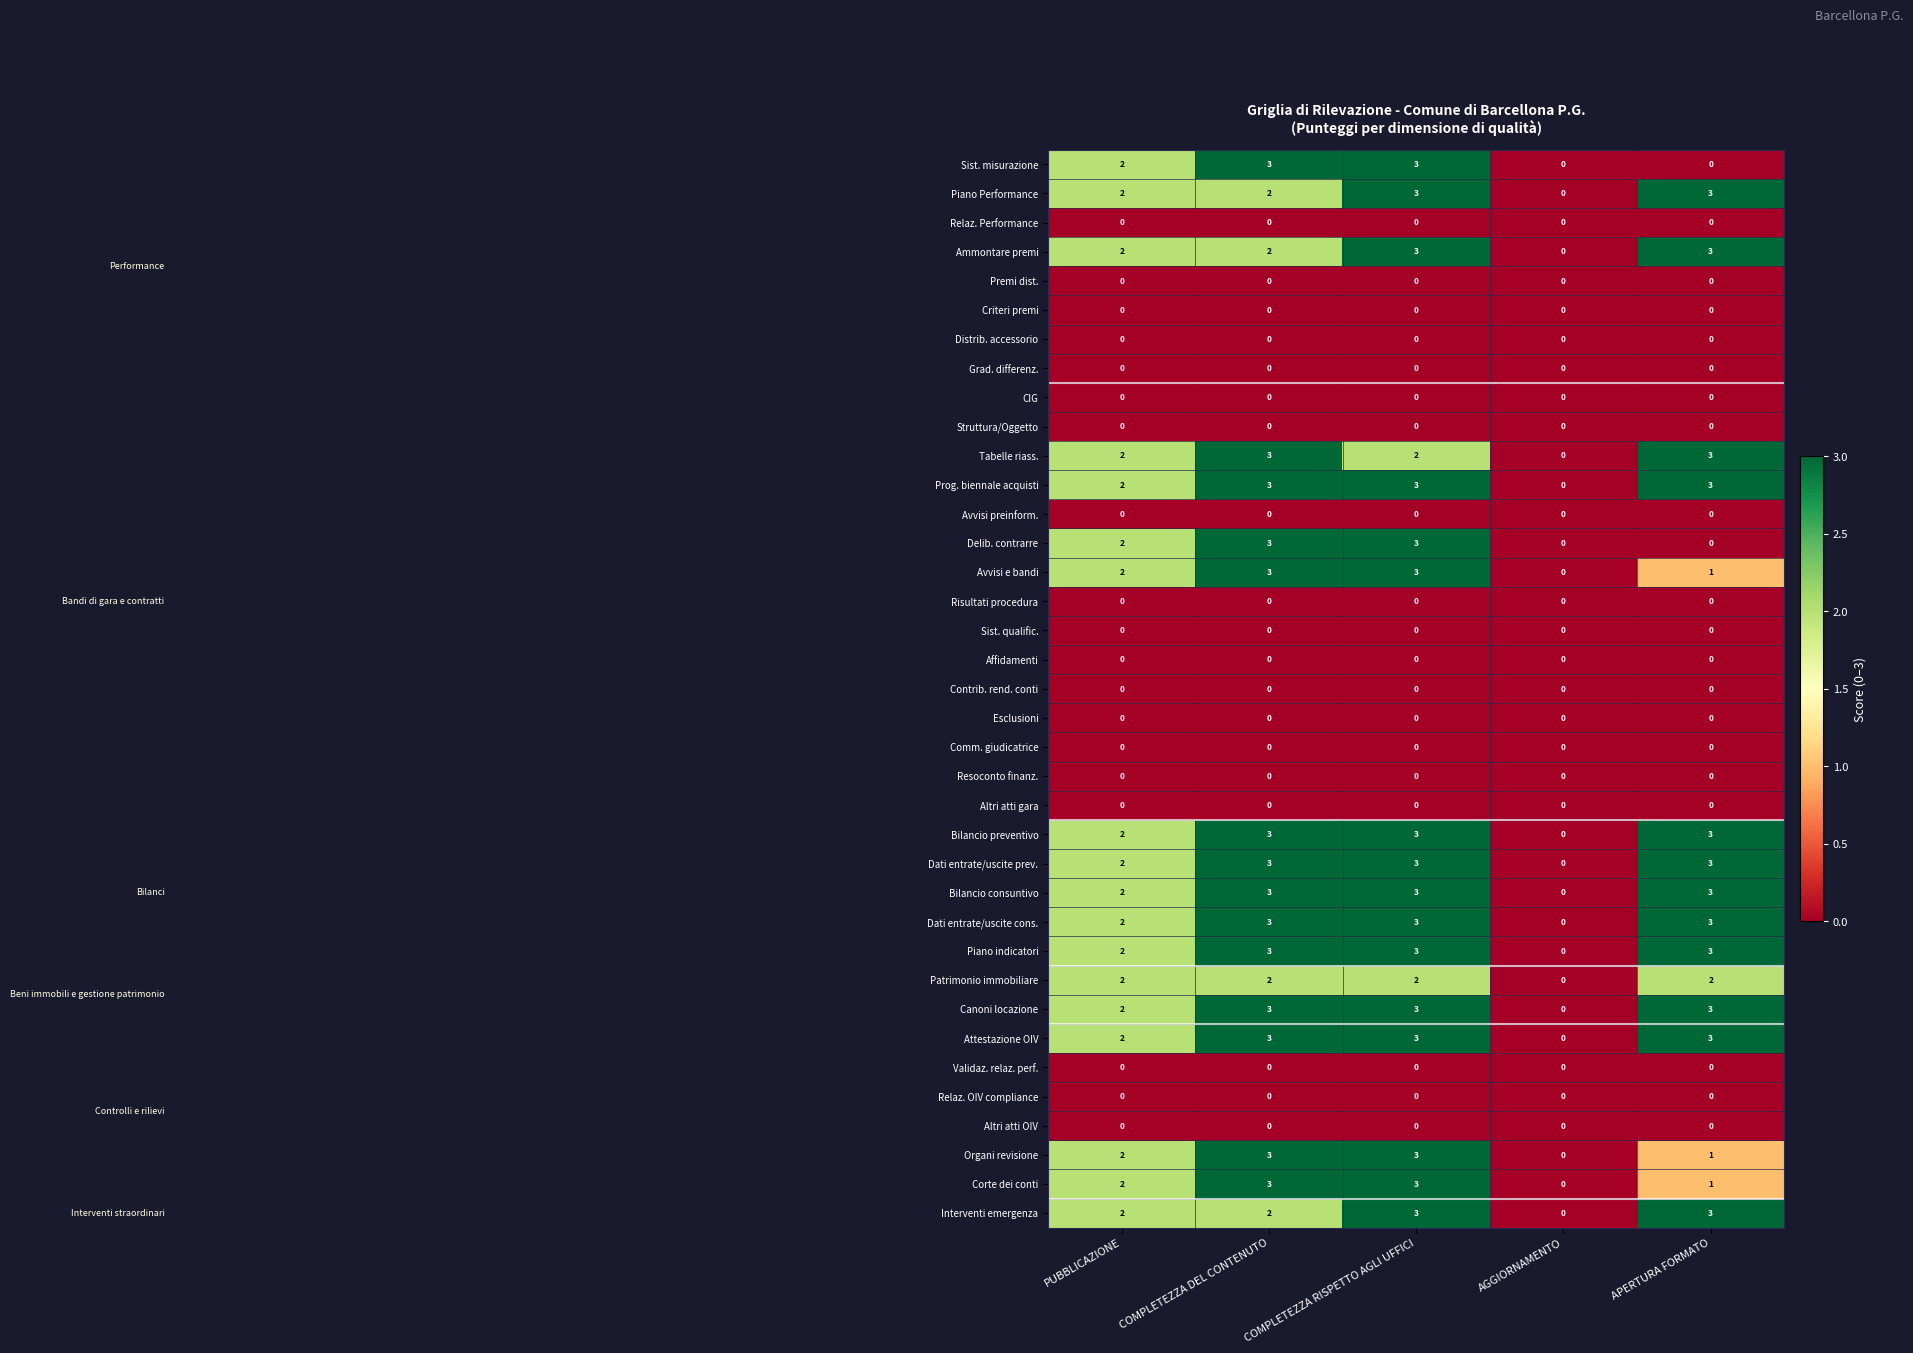

At which label does Piano Performance reach its minimum?

AGGIORNAMENTO